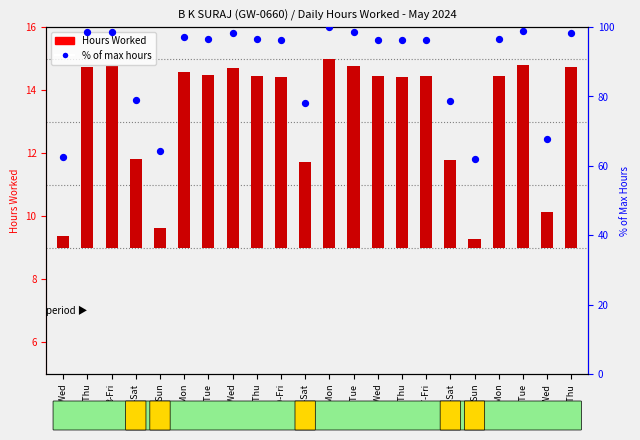

Which series contains the lowest Y value?

Hours Worked